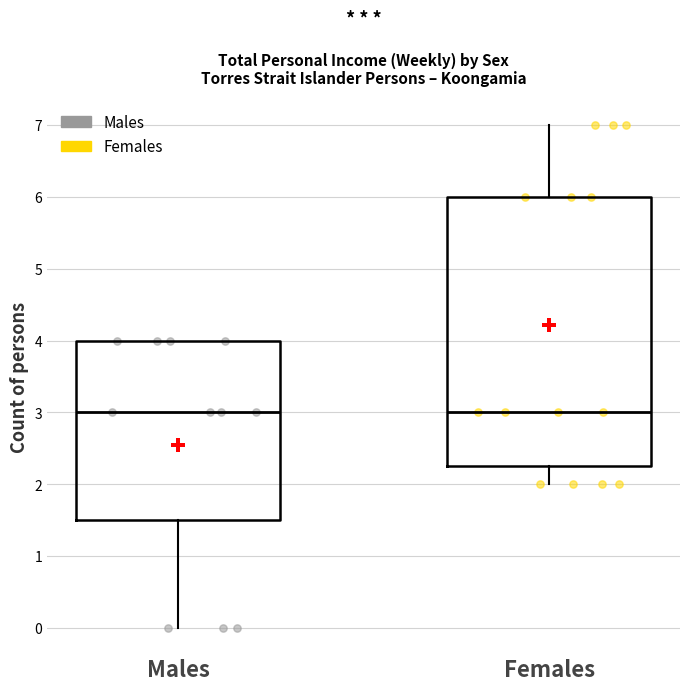

Comparing the boxes themselves (not the whiskers), which one is the tallest?

Females